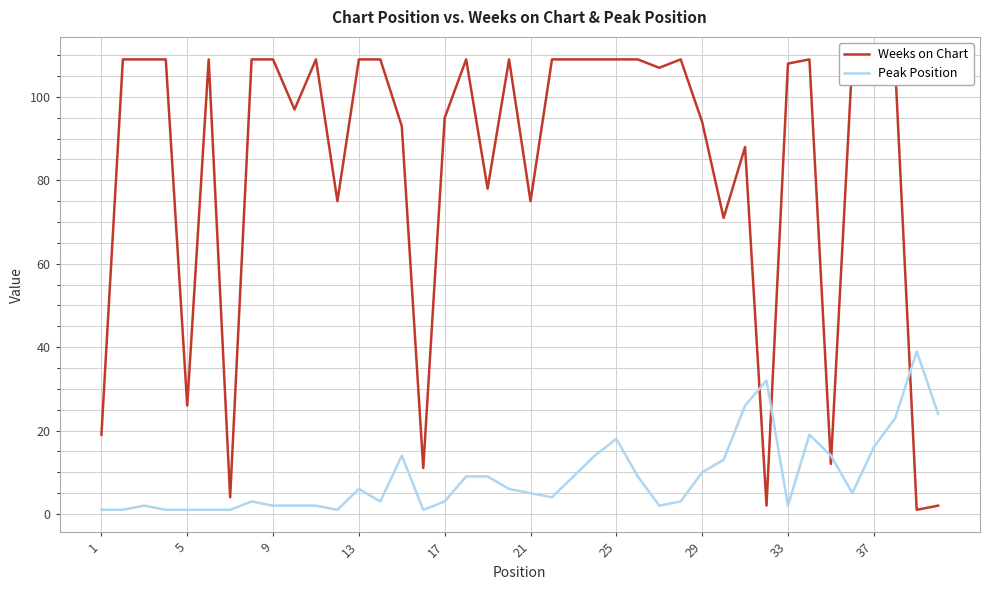

Reading right to left, transcribe all the data shown in this chart.

Weeks on Chart: 2	1	107	109	109	12	109	108	2	88	71	94	109	107	109	109	109	109	109	75	109	78	109	95	11	93	109	109	75	109	97	109	109	4	109	26	109	109	109	19
Peak Position: 24	39	23	16	5	14	19	2	32	26	13	10	3	2	9	18	14	9	4	5	6	9	9	3	1	14	3	6	1	2	2	2	3	1	1	1	1	2	1	1